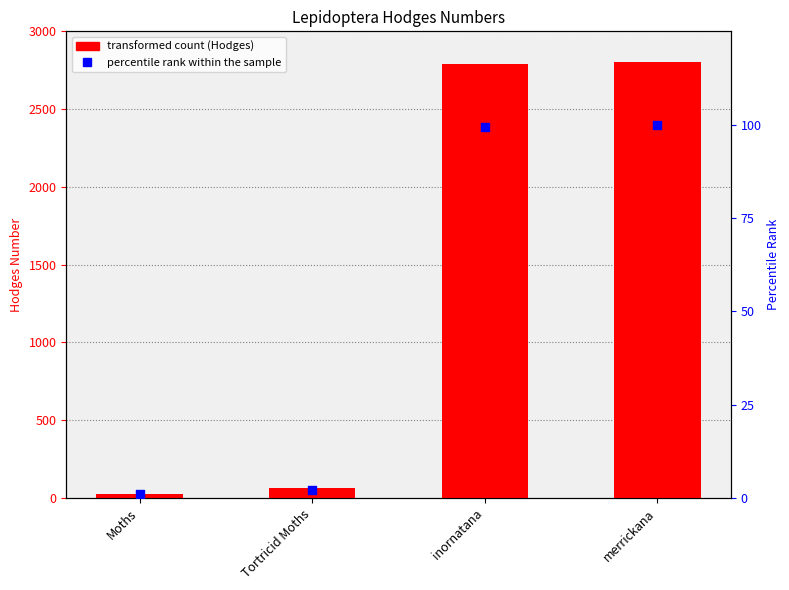

What is the total value across all series at Tortricid Moths?

64.3